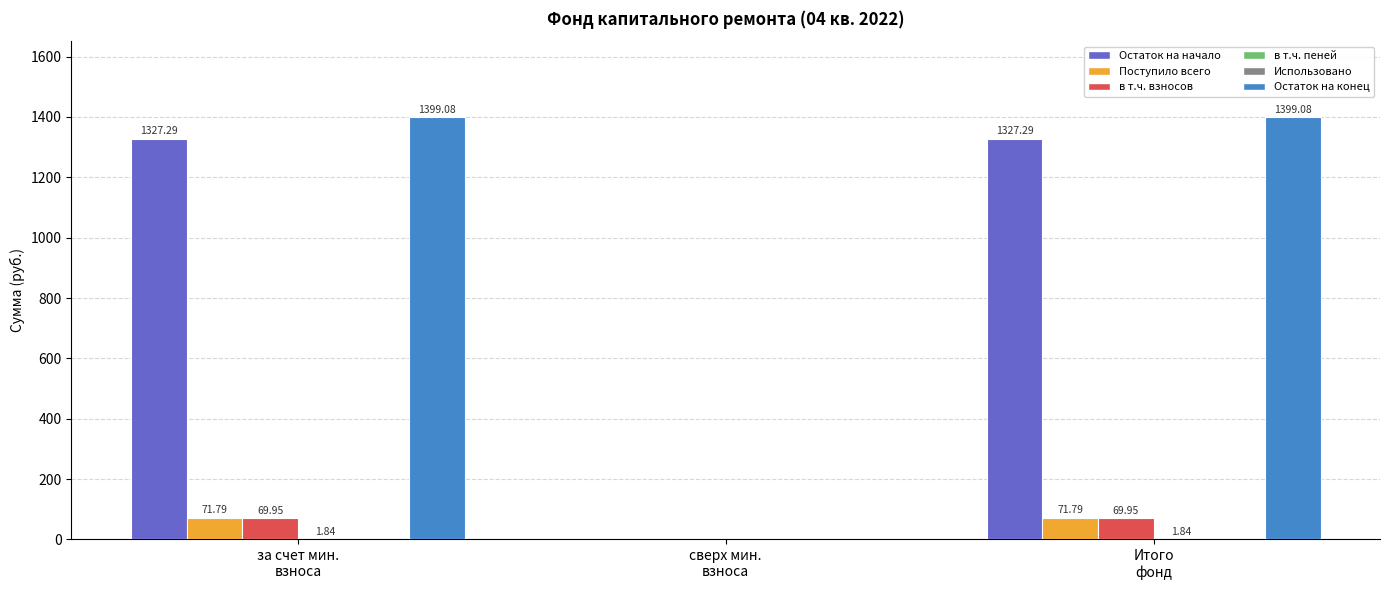

Which series has the largest total across all categories?

Остаток на конец